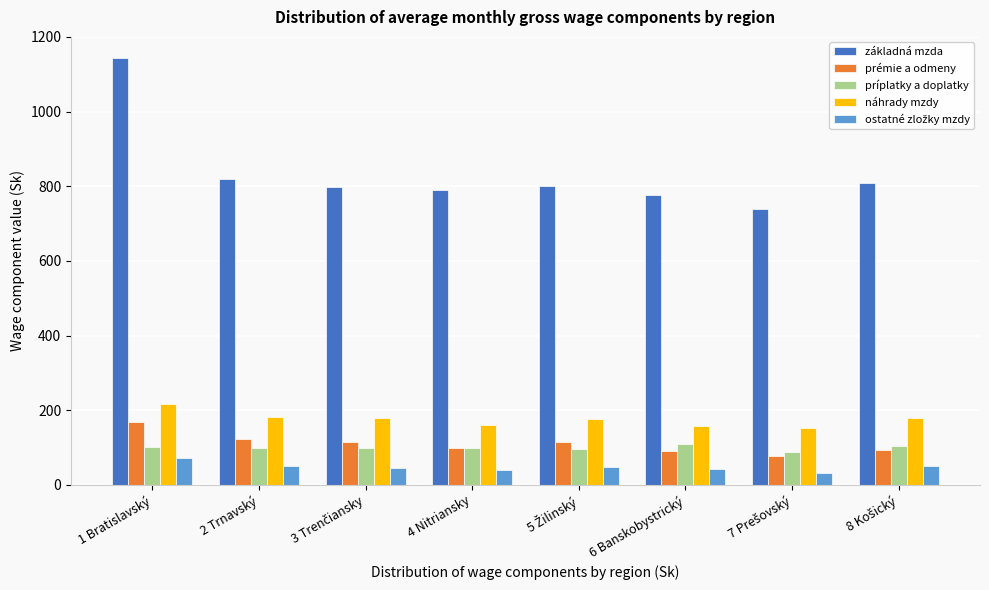

Which category has the highest value across all series?

1 Bratislavský